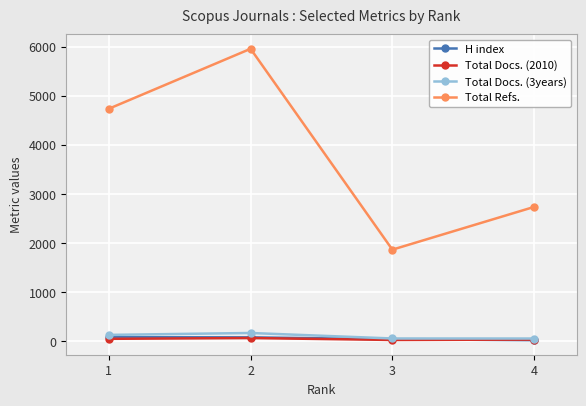

What is the greatest value displayed?

5957